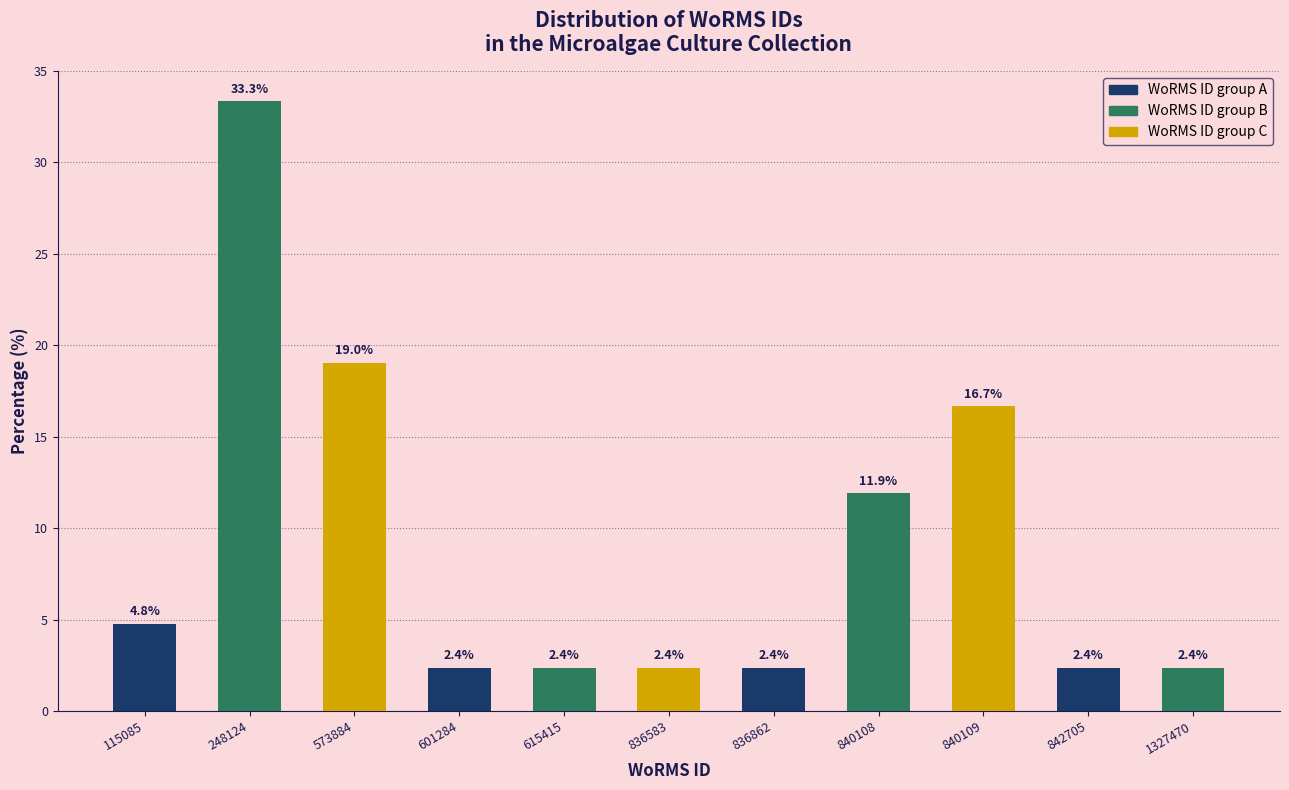

Reading left to right, extract all data points from this chart.

115085=4.8	248124=33.3	573884=19.0	601284=2.4	615415=2.4	836583=2.4	836862=2.4	840108=11.9	840109=16.7	842705=2.4	1327470=2.4